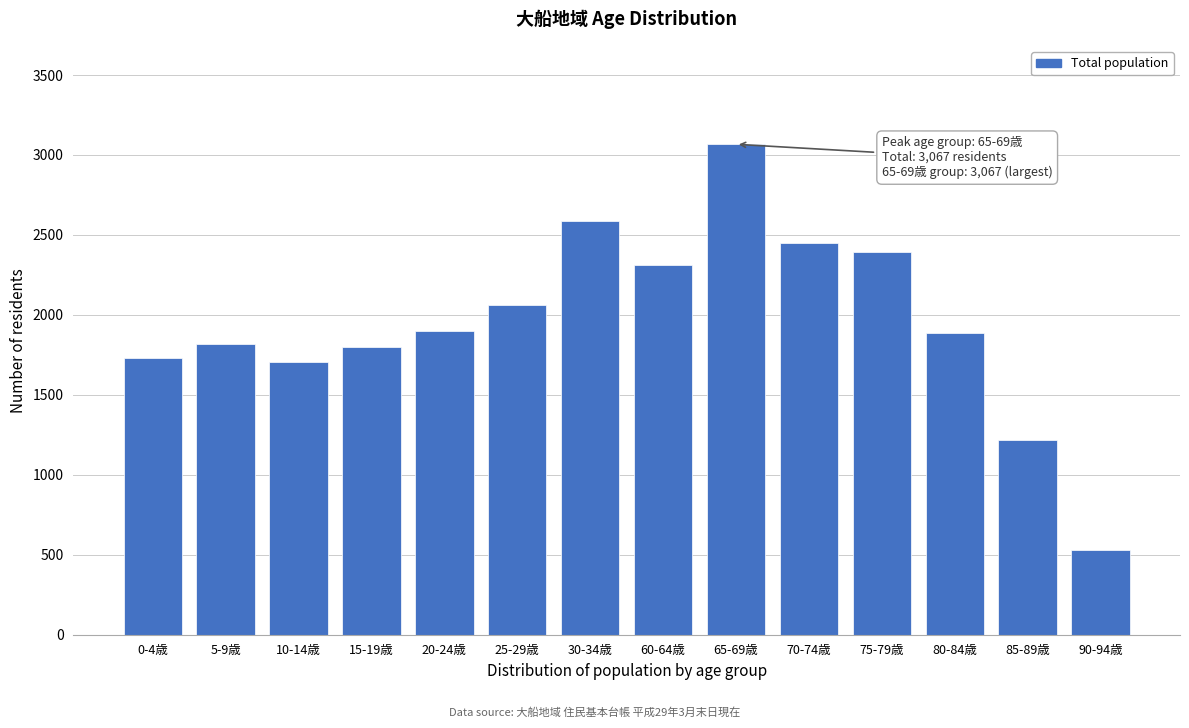

The value at 65-69歳 is 3067. True or false?

True